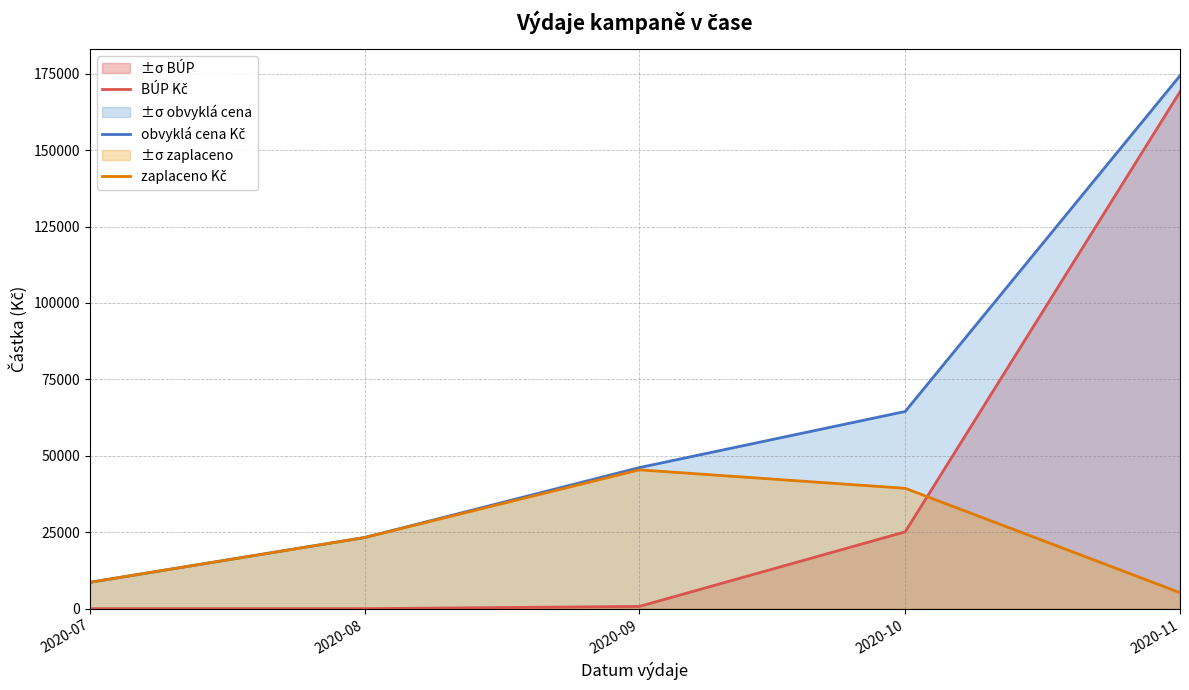

Which series ends up on top after the final intersection of zaplaceno Kč and BÚP Kč?

BÚP Kč